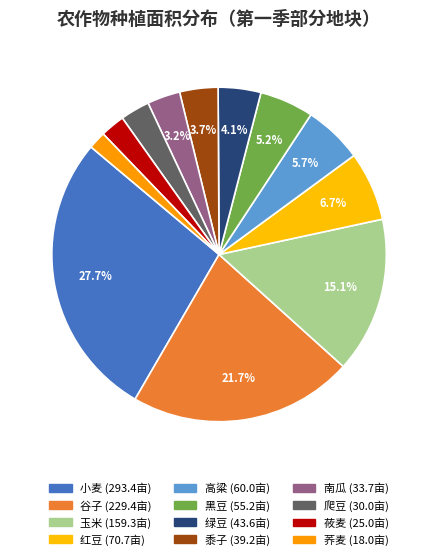

To the nearest percent, what is the average slice percentage?

8%